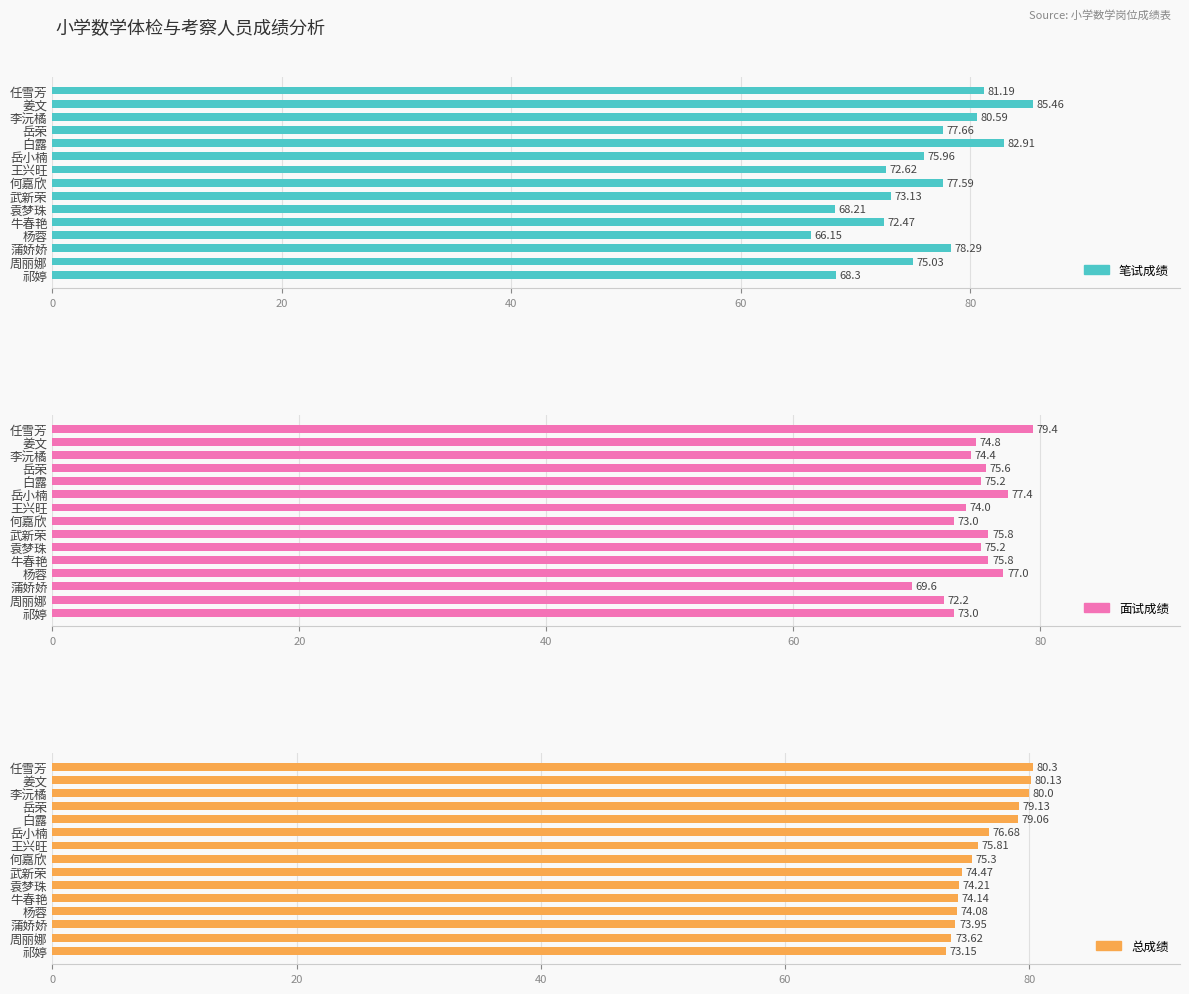

What is the difference between the highest and lowest values at 任雪芳?

1.8